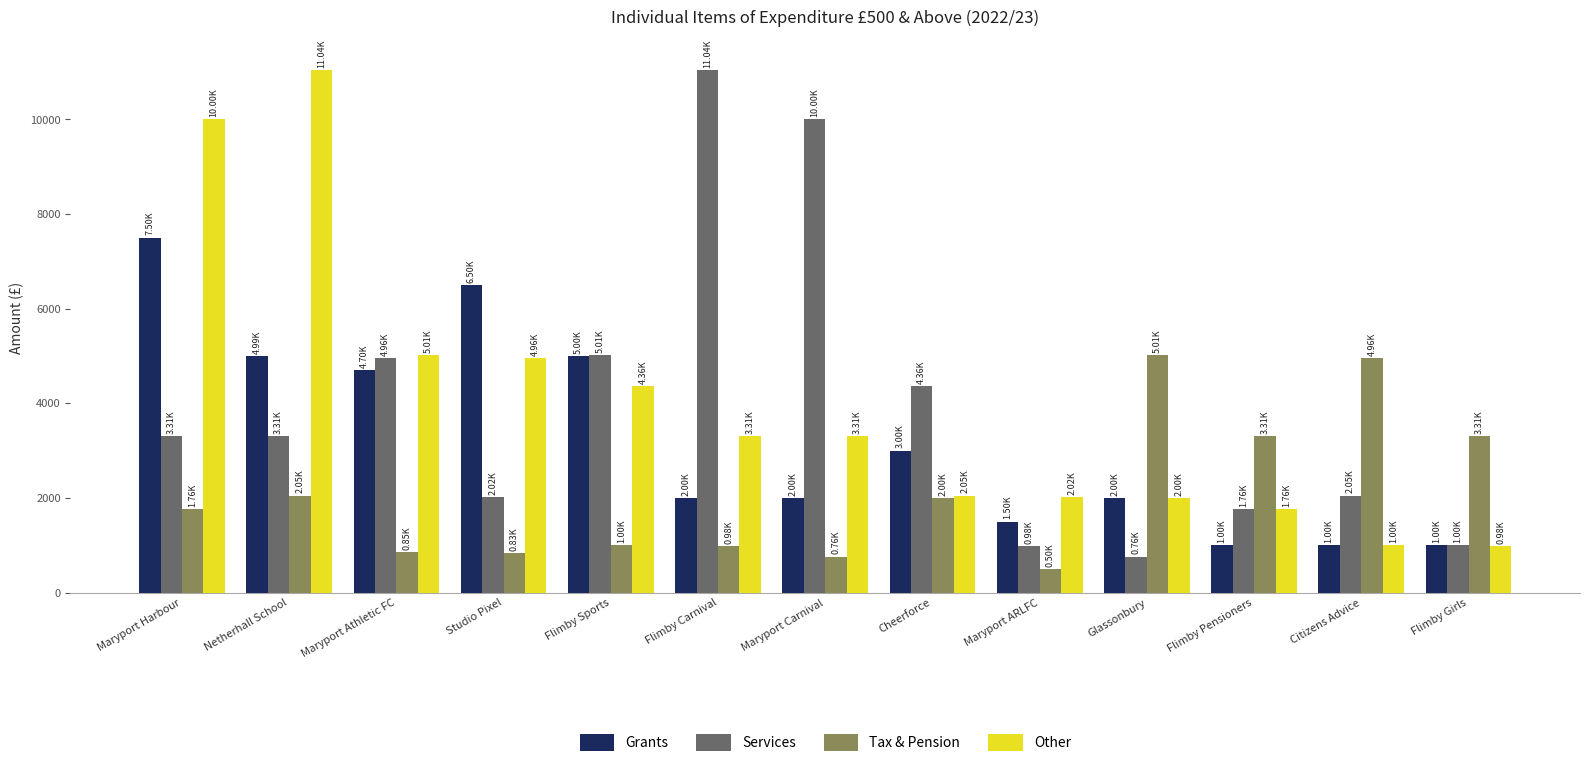

What is the total value across all series at Maryport Carnival?

16071.0